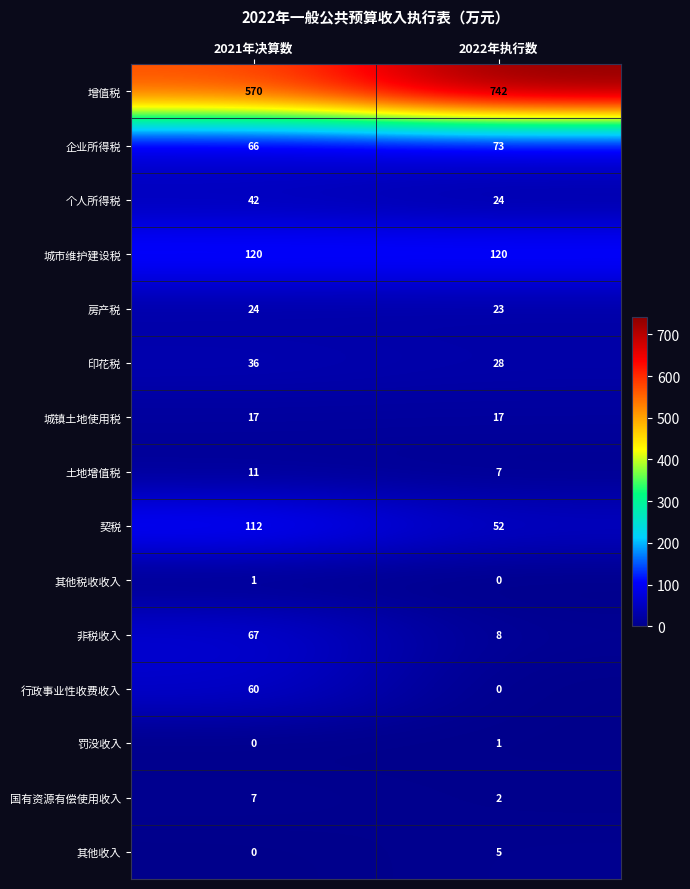

Which series has the widest spread of values?

增值税